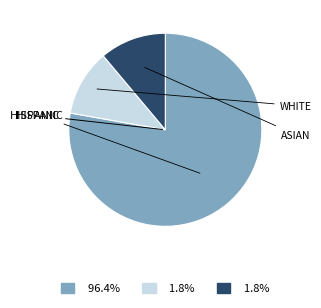

Does any single category account for the majority?

Yes